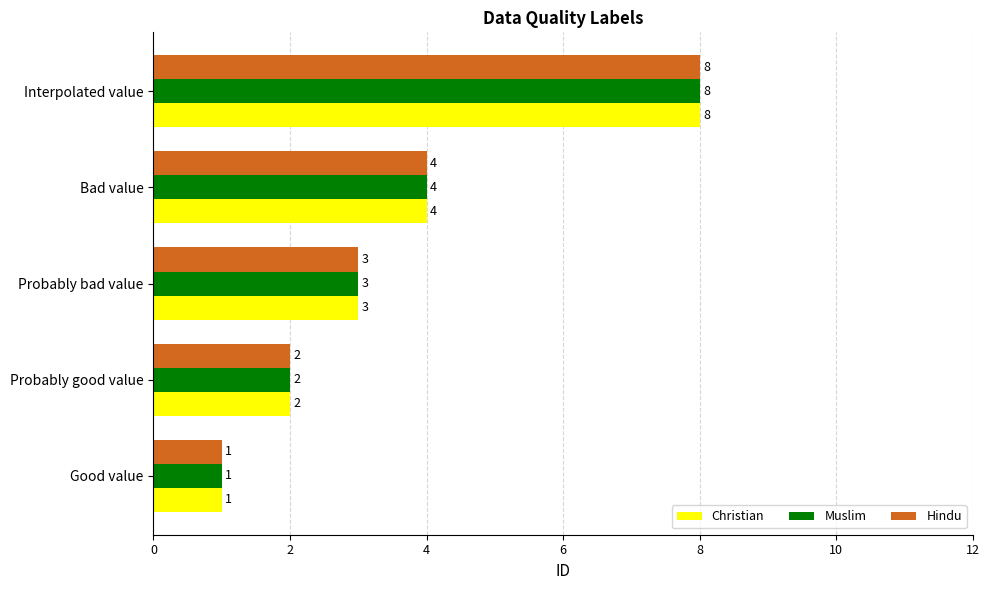

What is the difference between the maximum and second lowest values in the Muslim series?

6